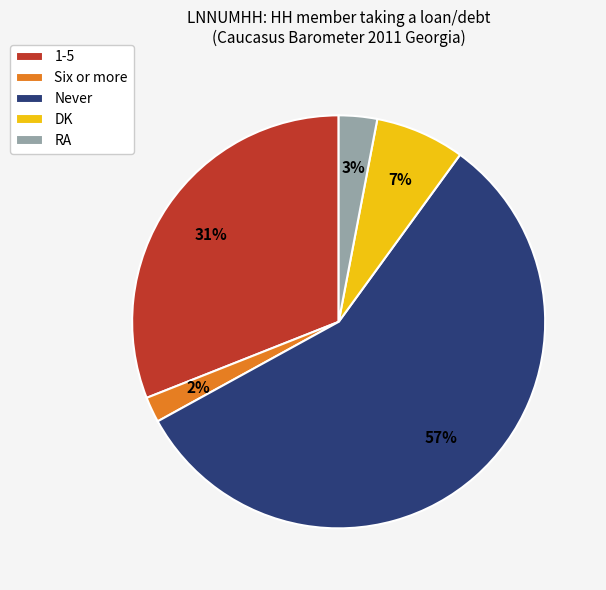

Approximately how many times larger is the value at DK compared to Six or more?

3.5